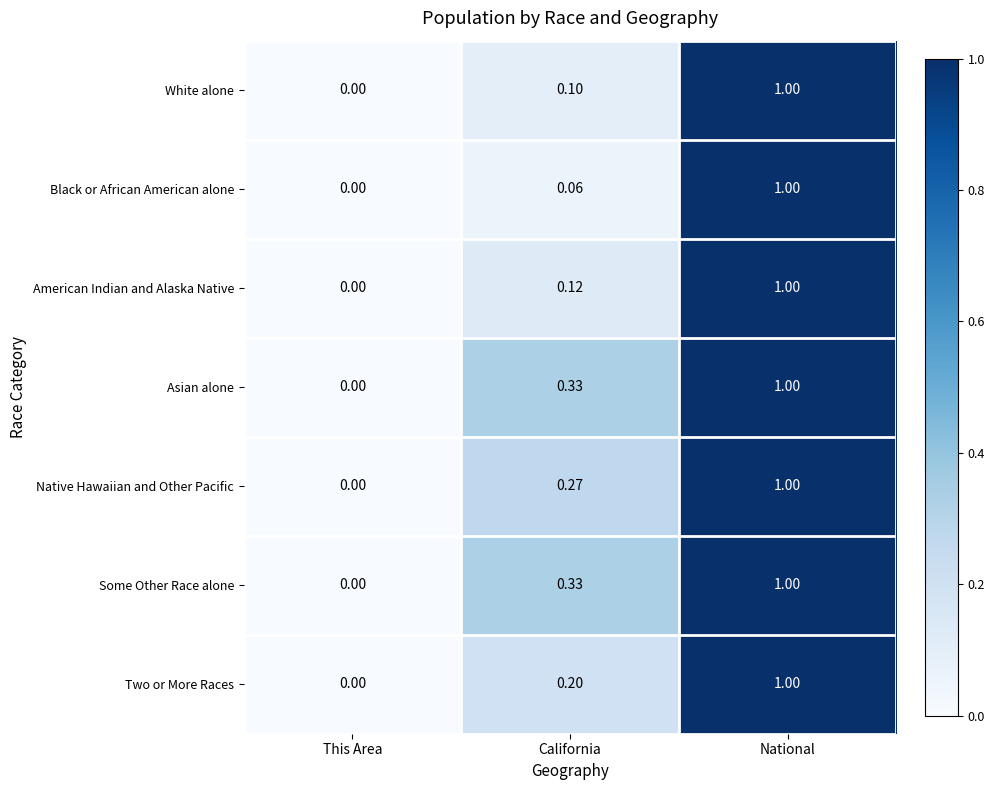

At which category is the sum across all series the highest?

National